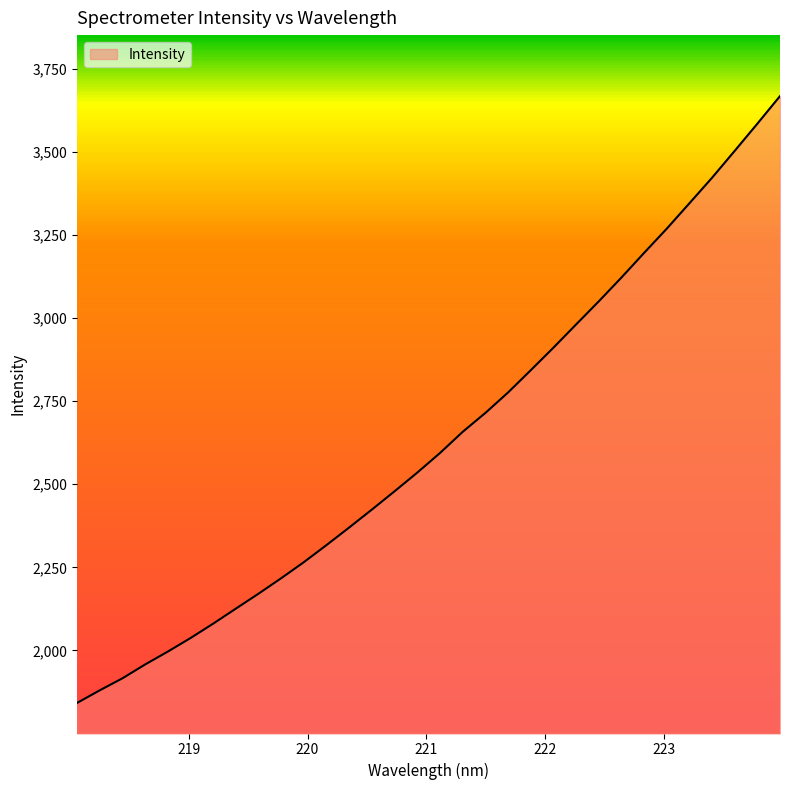

What is the smallest value displayed?

1842.3